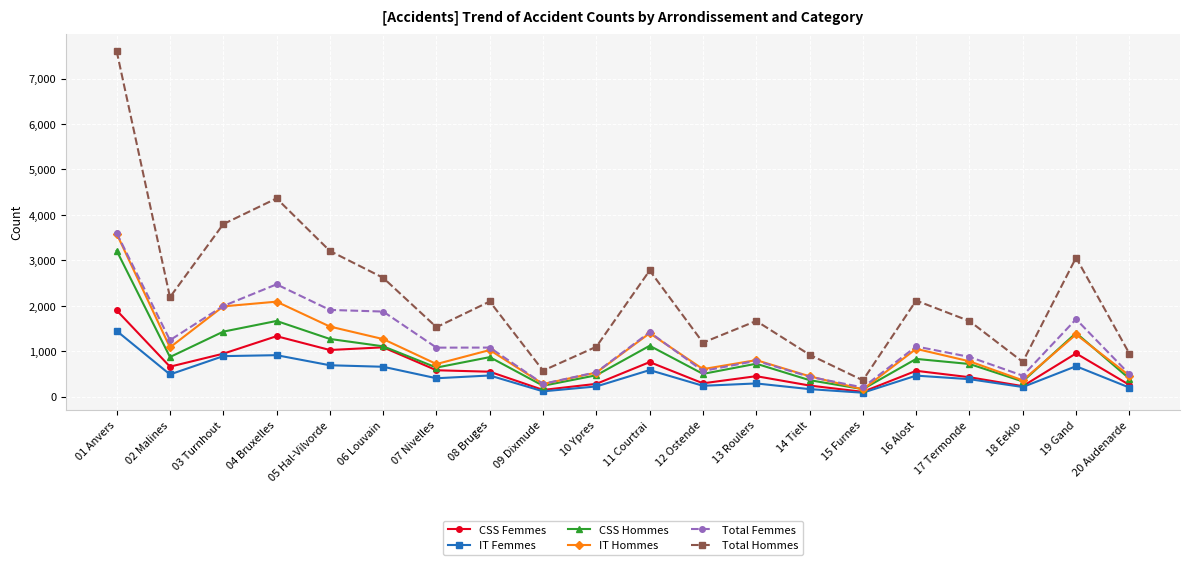

Rank the series at 04 Bruxelles from lowest to highest value.

IT Femmes, CSS Femmes, CSS Hommes, IT Hommes, Total Femmes, Total Hommes